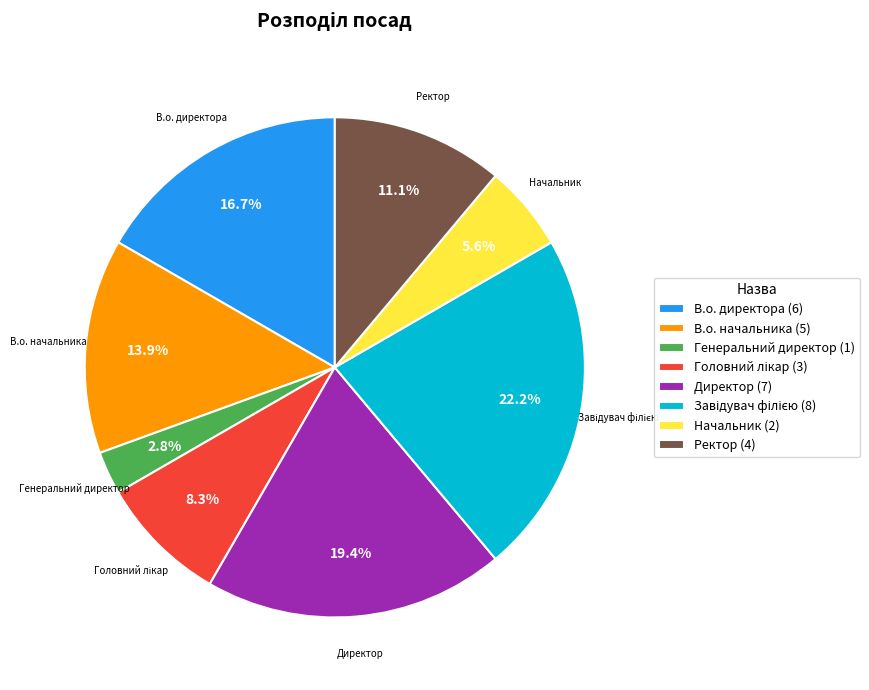

Does any single category account for the majority?

No